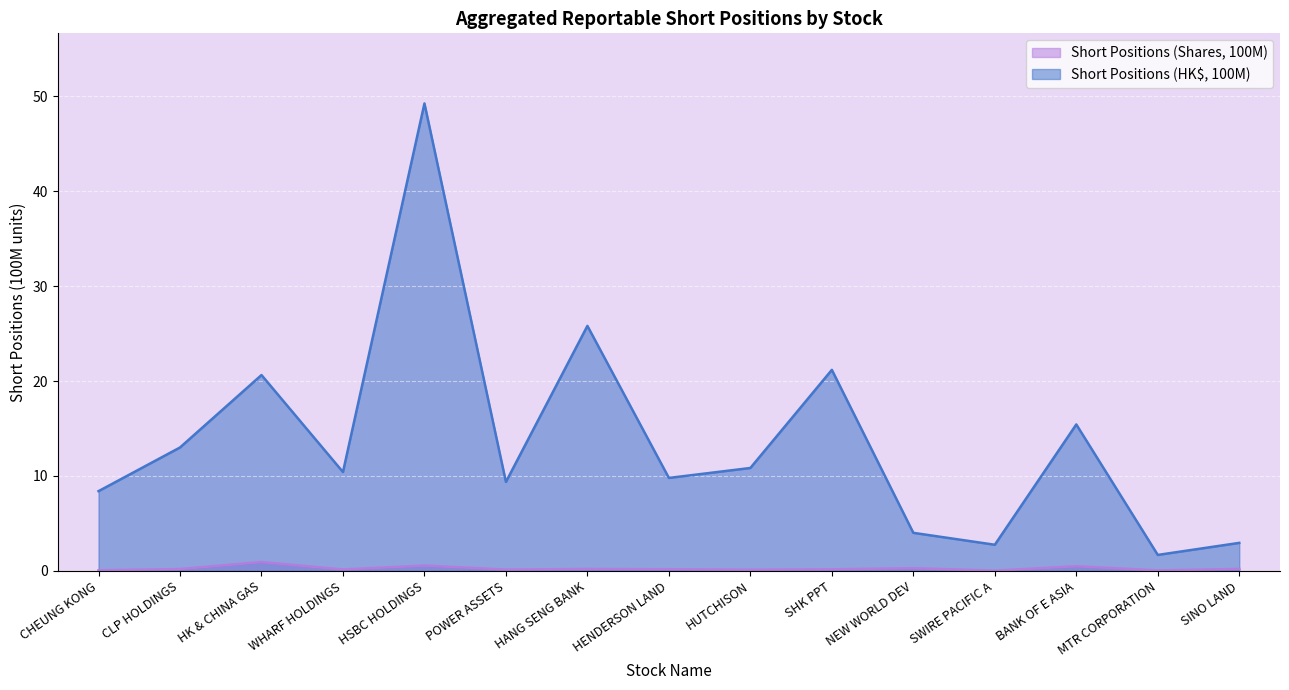

At which label is Short Positions (Shares, 100M) closest to 0?

SWIRE PACIFIC A